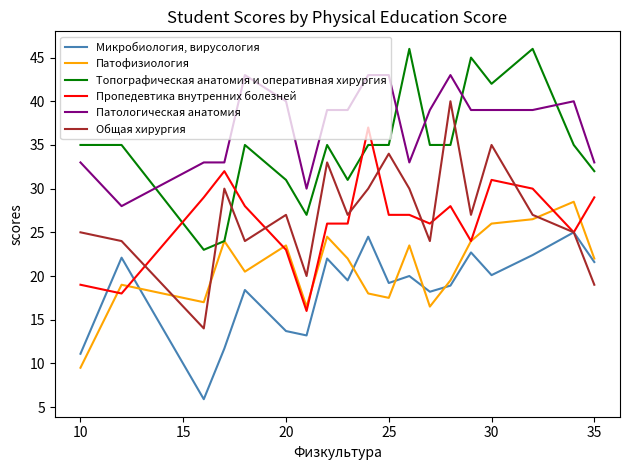

Which series has the widest spread of values?

Общая хирургия